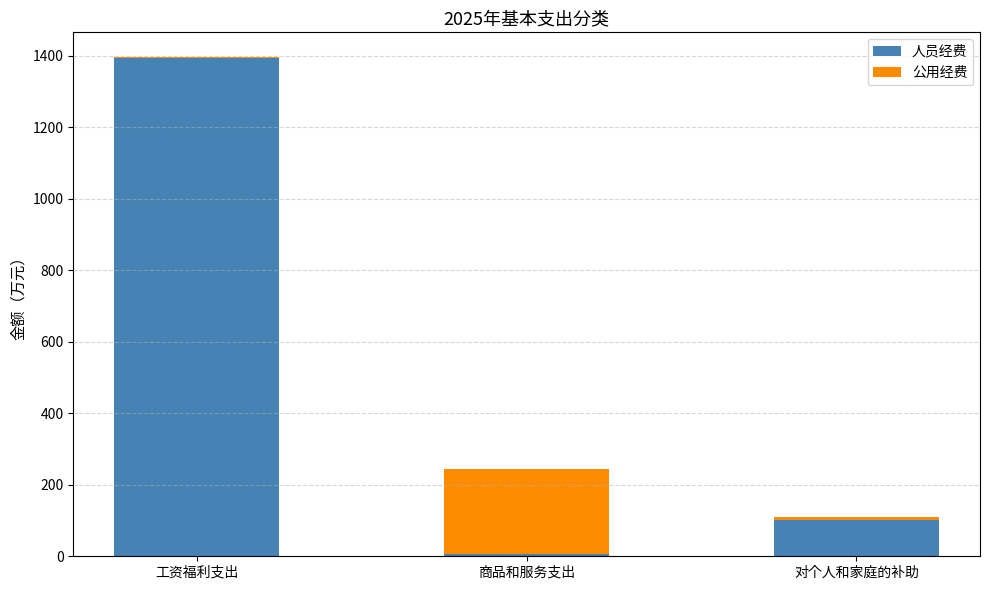

Is it true that 人员经费 equals 176.6 at 对个人和家庭的补助?

False